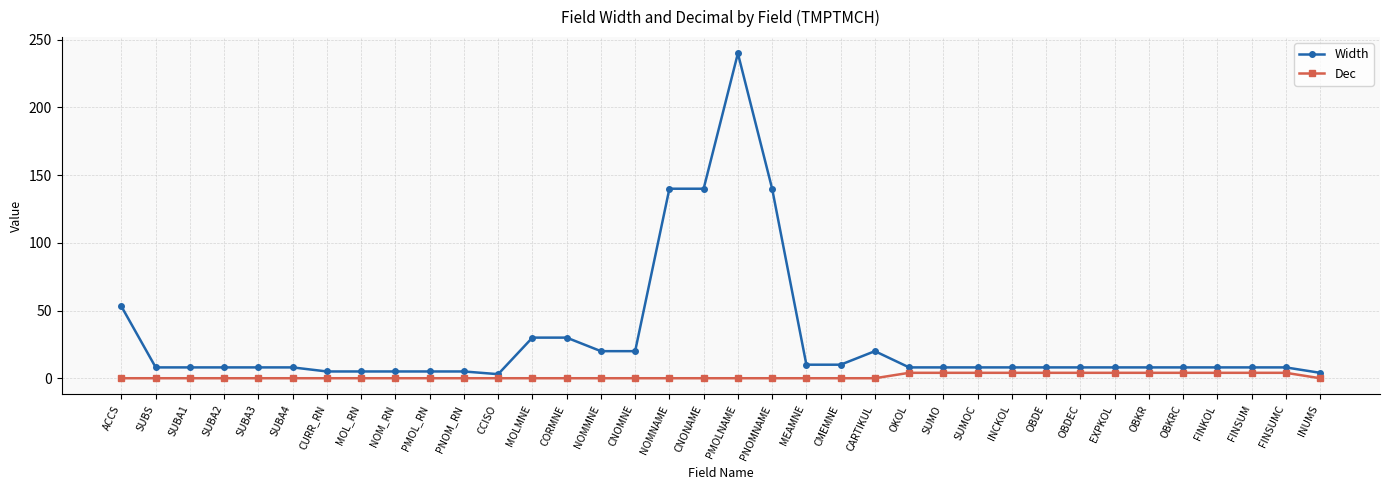

The value of Dec at NOMMNE is 0. True or false?

True